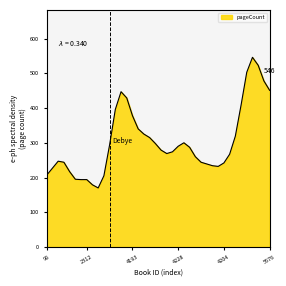

What is the minimum value shown in the chart?

170